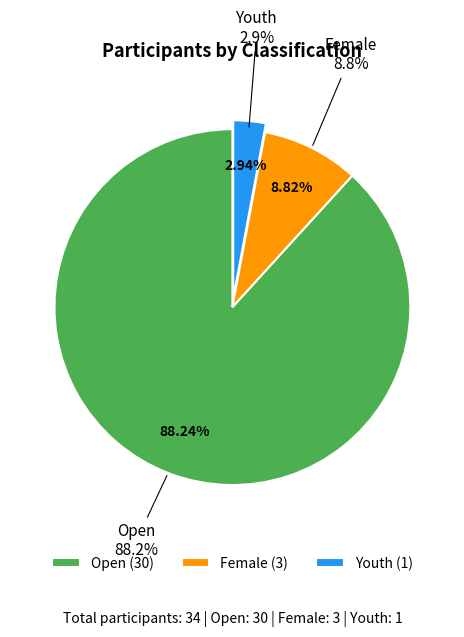

Is the sum of Female and Youth greater than half?

No